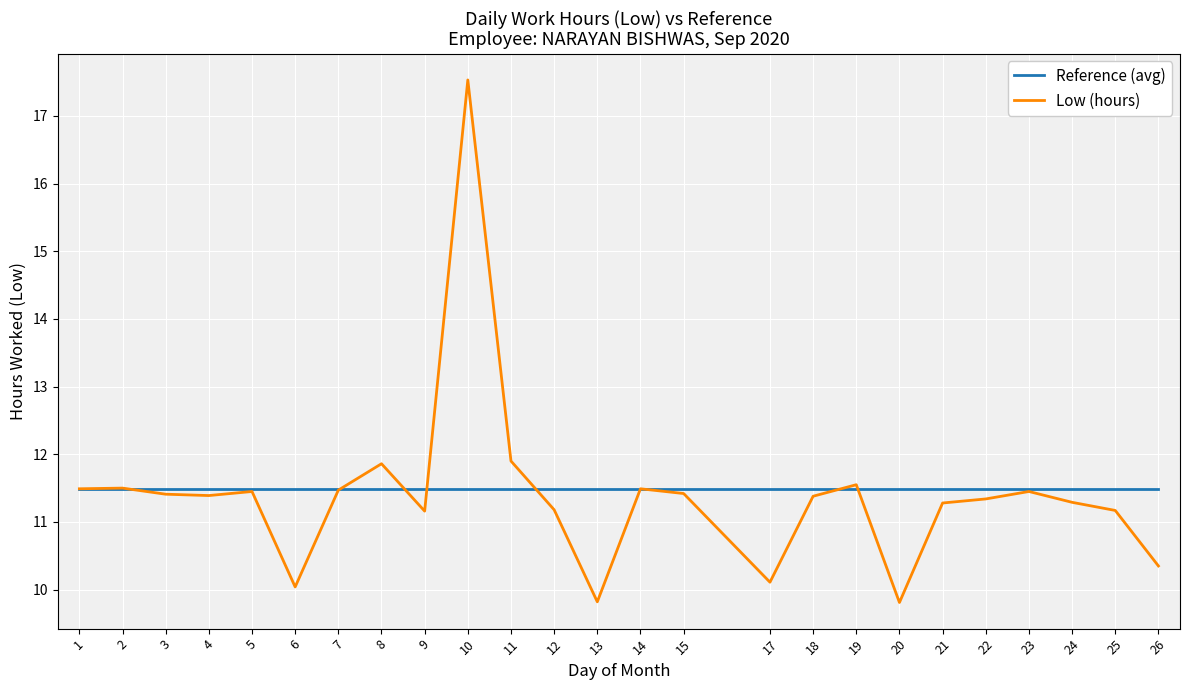

At 13, list the series in order from largest to smallest.

Reference (avg), Low (hours)